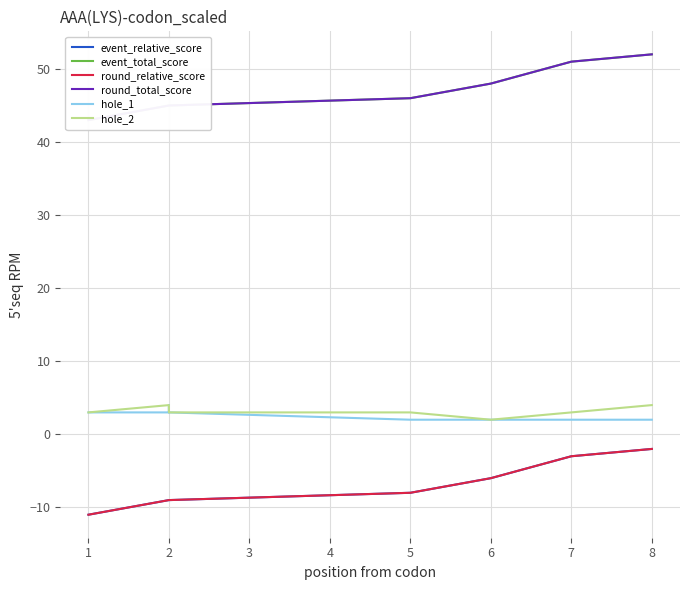

At 7, list the series in order from largest to smallest.

event_total_score, round_total_score, hole_2, hole_1, event_relative_score, round_relative_score